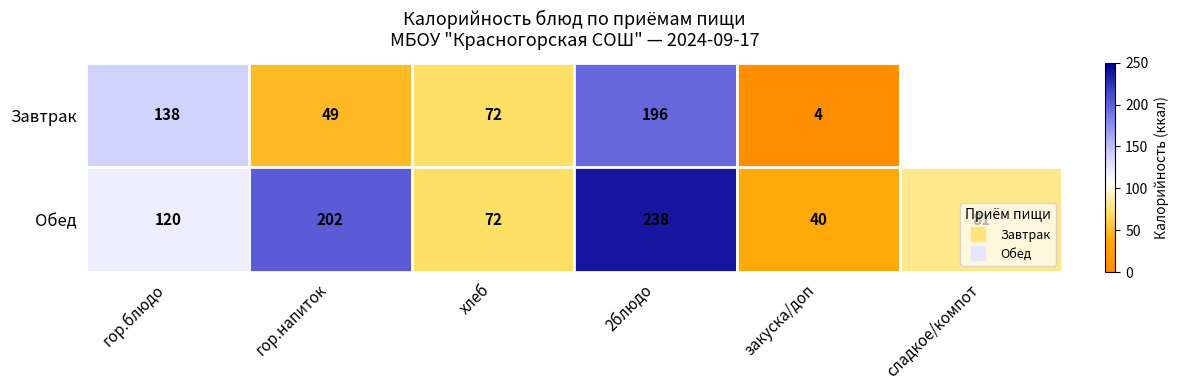

At how many categories does at least one series exceed 139?

2